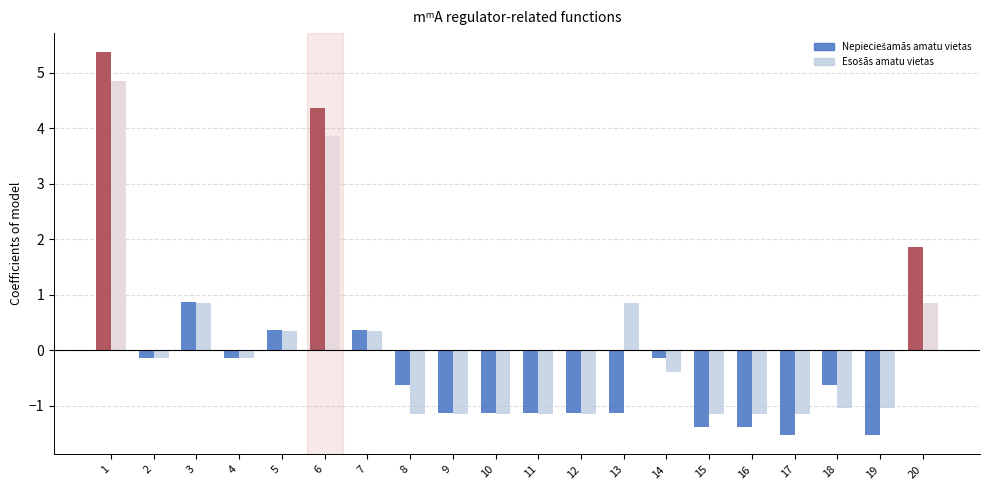

Which series has the widest spread of values?

Nepieciešamās amatu vietas